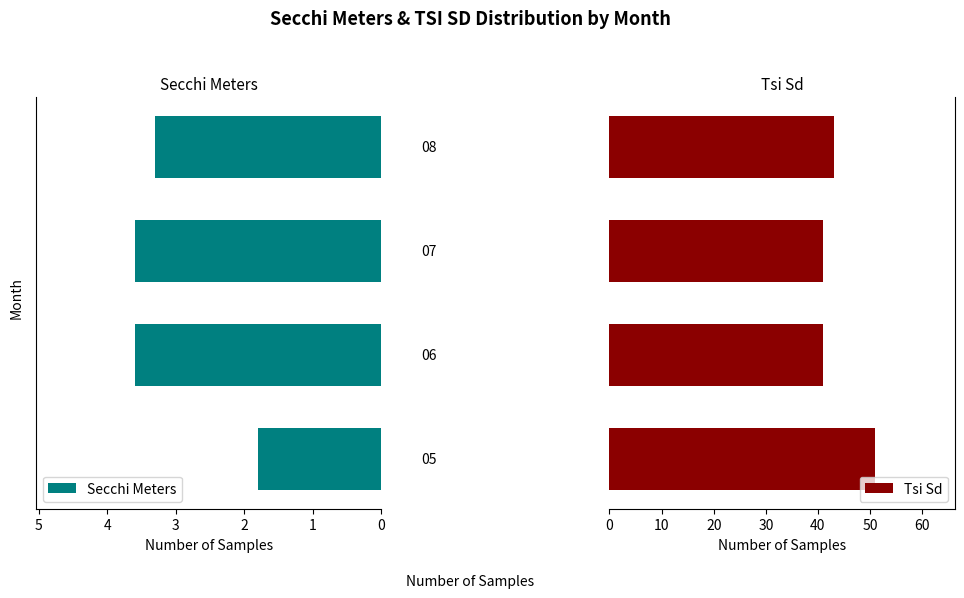

Reading left to right, what are all the values shown in this chart?

Secchi Meters: 1.8	3.6	3.6	3.3
Tsi Sd: 51.0	41.0	41.0	43.0